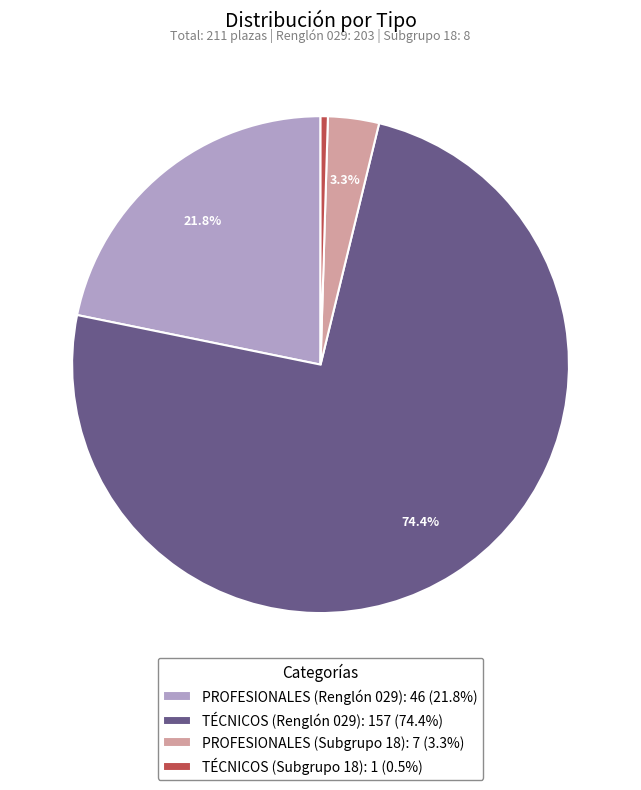

The PROFESIONALES (Renglón 029) slice represents 15% of the pie. True or false?

False